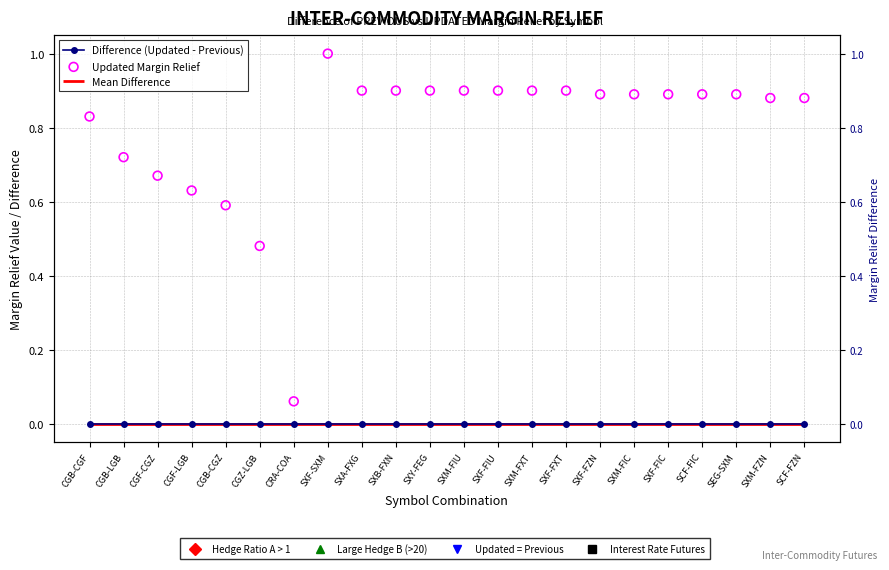

Which series contains the highest Y value?

Updated Margin Relief